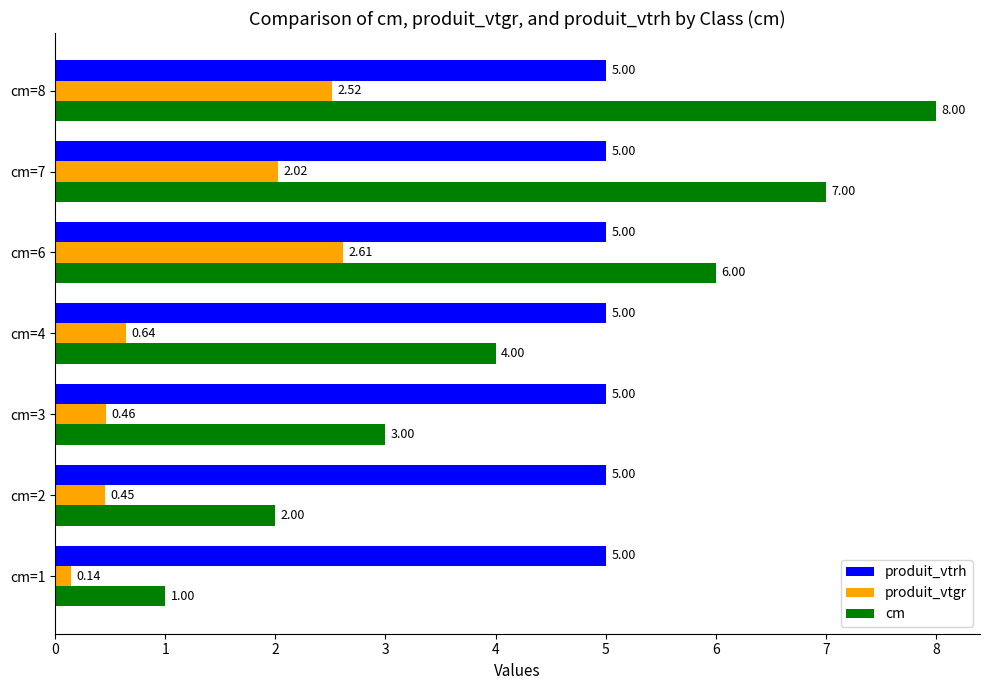

What is the average value of the cm series?

4.4